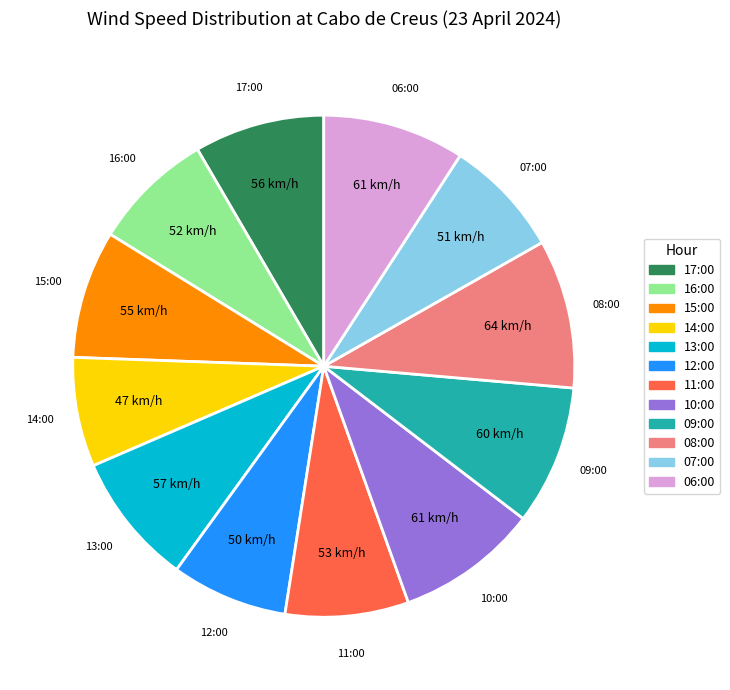

Do 11:00 and 10:00 together represent more than half of the pie?

No